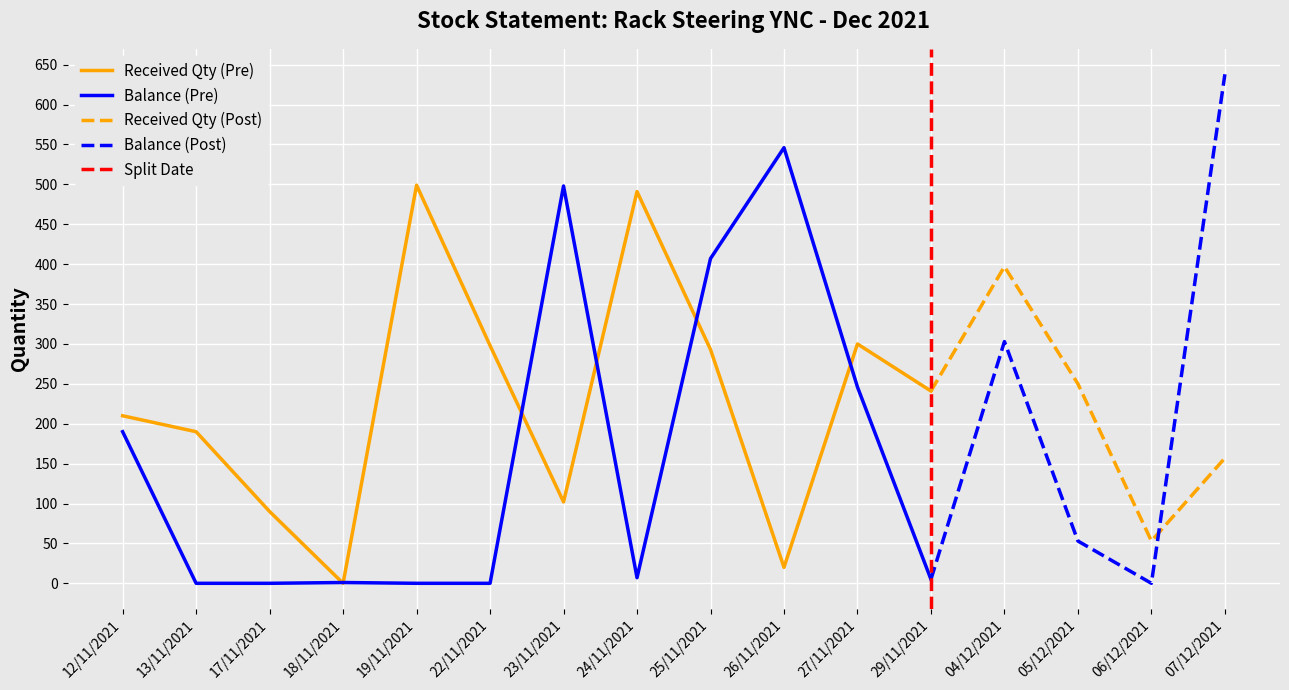

The Received Qty (Pre) series shows 190 at 13/11/2021. True or false?

True